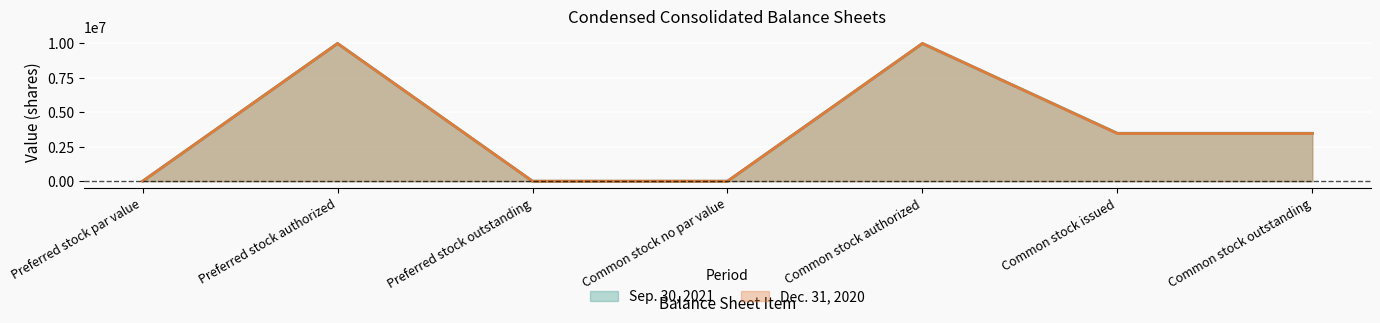

Where does the Sep. 30, 2021 series first go above 3479139?

Preferred stock authorized